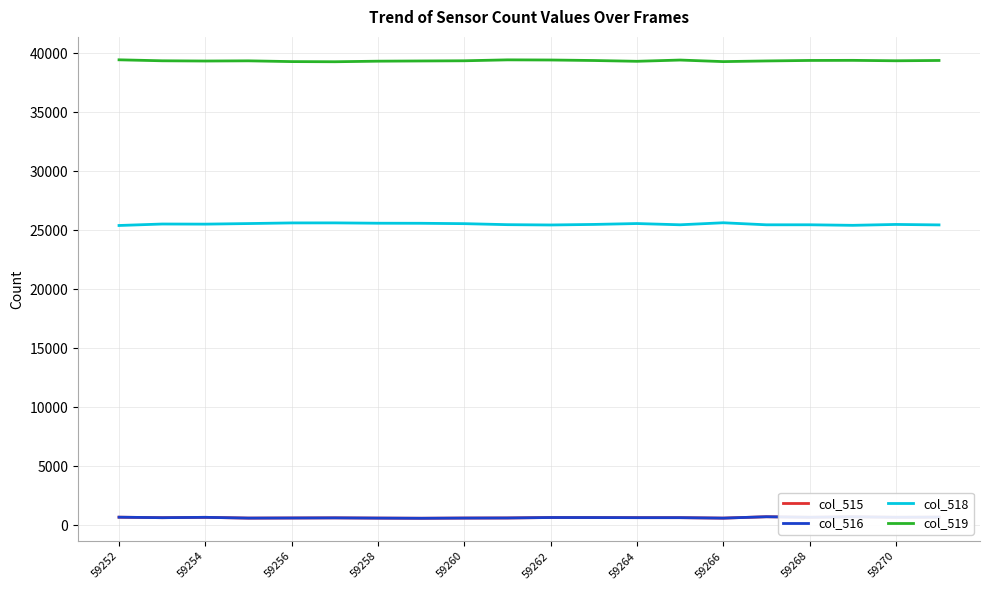

True or false: col_515 and col_518 cross at least once.

False